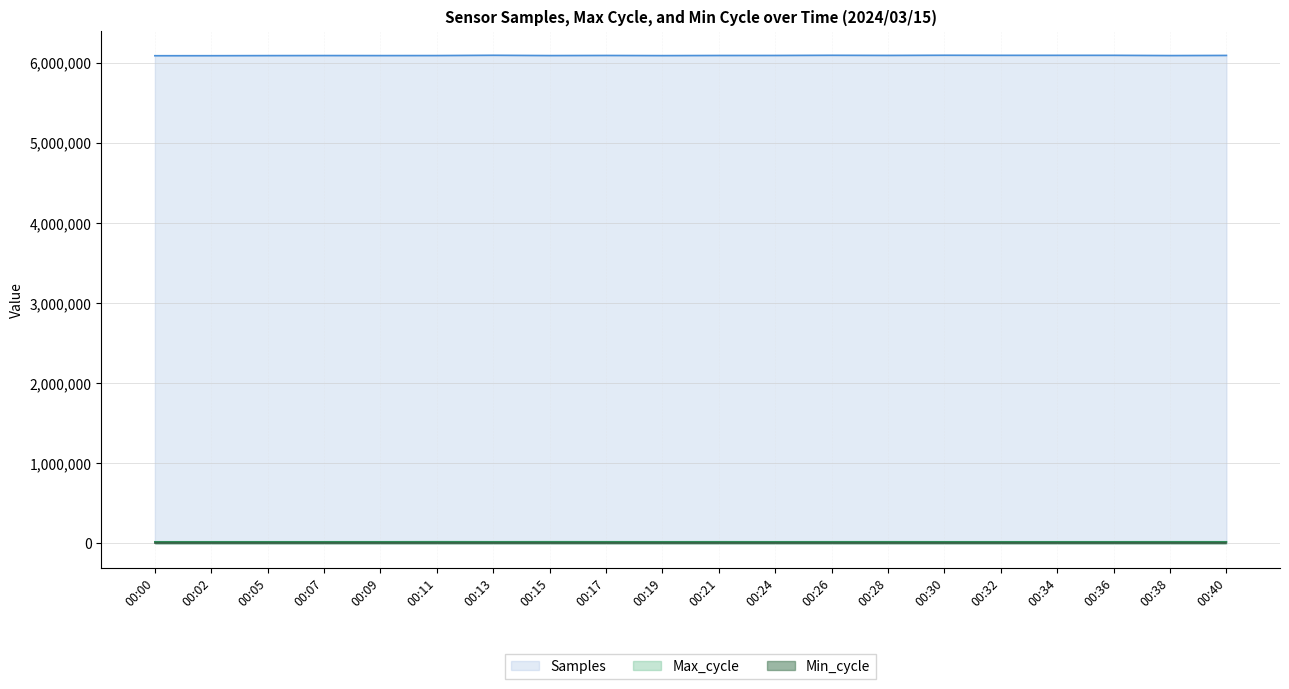

True or false: Max_cycle and Samples cross at least once.

False